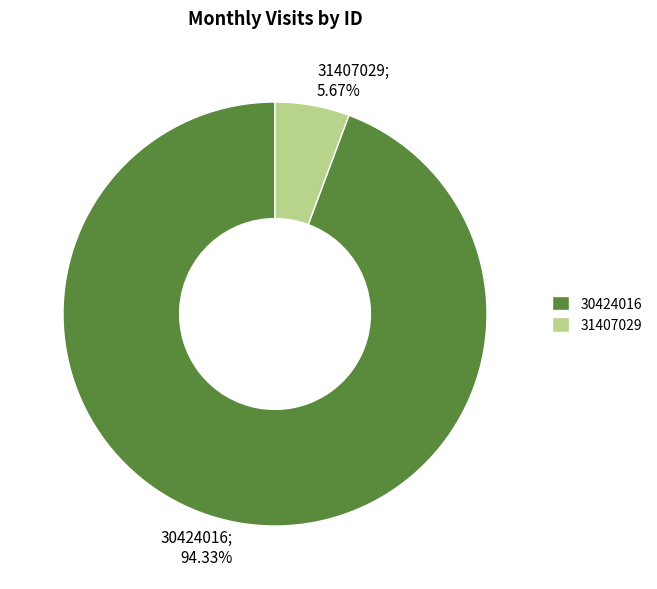

Between 30424016 and 31407029, which is larger?

30424016